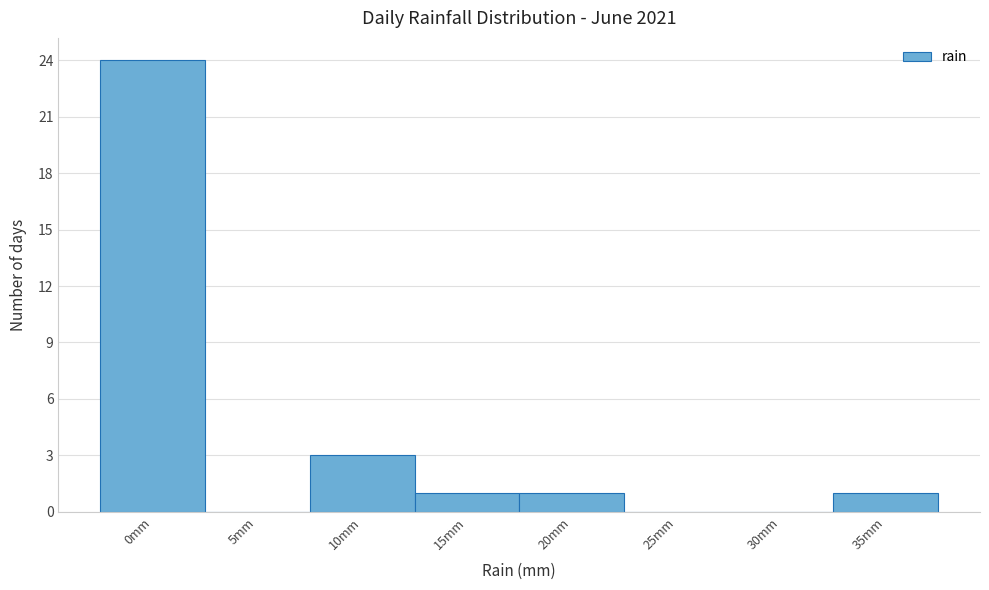

Reading left to right, list all the values displayed in this chart.

0mm=24	5mm=0	10mm=3	15mm=1	20mm=1	25mm=0	30mm=0	35mm=1